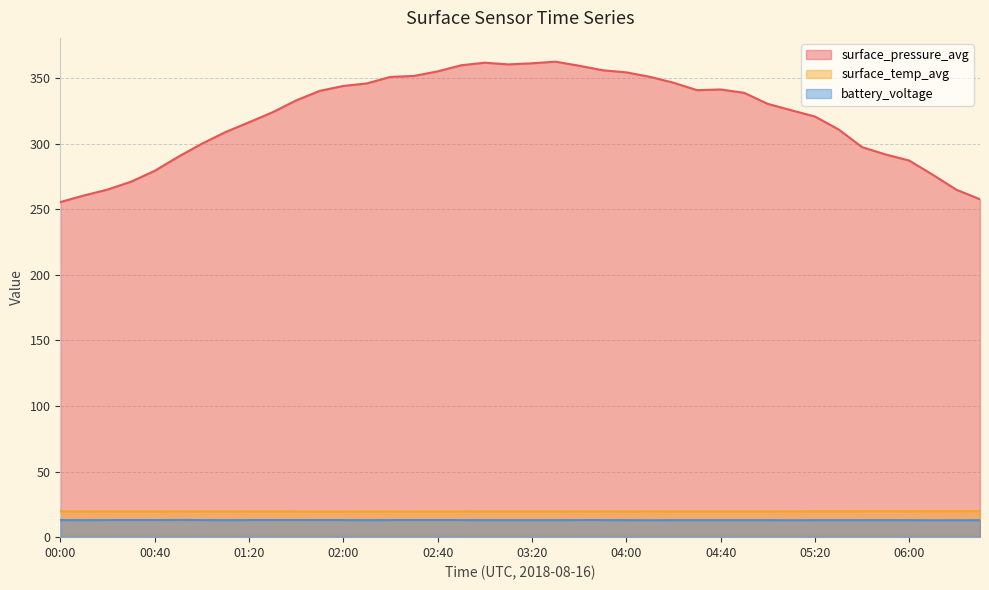

Reading right to left, extract all data points from this chart.

surface_pressure_avg: 06:30=257.6	06:20=264.9	06:10=276.3	06:00=287.1	05:50=291.8	05:40=297.4	05:30=310.9	05:20=320.7	05:10=325.5	05:00=330.4	04:50=338.8	04:40=341.3	04:30=340.8	04:20=346.5	04:10=351.0	04:00=354.4	03:50=356.0	03:40=359.4	03:30=362.5	03:20=361.3	03:10=360.5	03:00=361.8	02:50=359.8	02:40=355.1	02:30=351.7	02:20=350.9	02:10=346.0	02:00=344.0	01:50=340.3	01:40=333.0	01:30=323.9	01:20=316.3	01:10=308.8	01:00=299.9	00:50=290.0	00:40=279.3	00:30=271.0	00:20=265.0	00:10=260.5	00:00=255.5
surface_temp_avg: 06:30=19.9	06:20=19.9	06:10=19.9	06:00=19.9	05:50=19.9	05:40=19.9	05:30=19.8	05:20=19.8	05:10=19.7	05:00=19.7	04:50=19.7	04:40=19.7	04:30=19.7	04:20=19.7	04:10=19.7	04:00=19.7	03:50=19.7	03:40=19.7	03:30=19.7	03:20=19.7	03:10=19.7	03:00=19.7	02:50=19.7	02:40=19.6	02:30=19.6	02:20=19.7	02:10=19.7	02:00=19.6	01:50=19.6	01:40=19.7	01:30=19.7	01:20=19.7	01:10=19.7	01:00=19.7	00:50=19.7	00:40=19.7	00:30=19.7	00:20=19.7	00:10=19.7	00:00=19.7
battery_voltage: 06:30=13.0	06:20=12.9	06:10=12.9	06:00=13.0	05:50=13.0	05:40=13.0	05:30=13.0	05:20=13.0	05:10=12.9	05:00=13.0	04:50=13.0	04:40=13.0	04:30=13.0	04:20=13.0	04:10=12.9	04:00=13.0	03:50=13.1	03:40=13.1	03:30=13.0	03:20=13.0	03:10=13.0	03:00=13.0	02:50=13.1	02:40=13.1	02:30=13.1	02:20=13.1	02:10=13.0	02:00=13.1	01:50=13.1	01:40=13.1	01:30=13.1	01:20=13.1	01:10=13.0	01:00=13.1	00:50=13.1	00:40=13.1	00:30=13.1	00:20=13.1	00:10=13.0	00:00=13.1